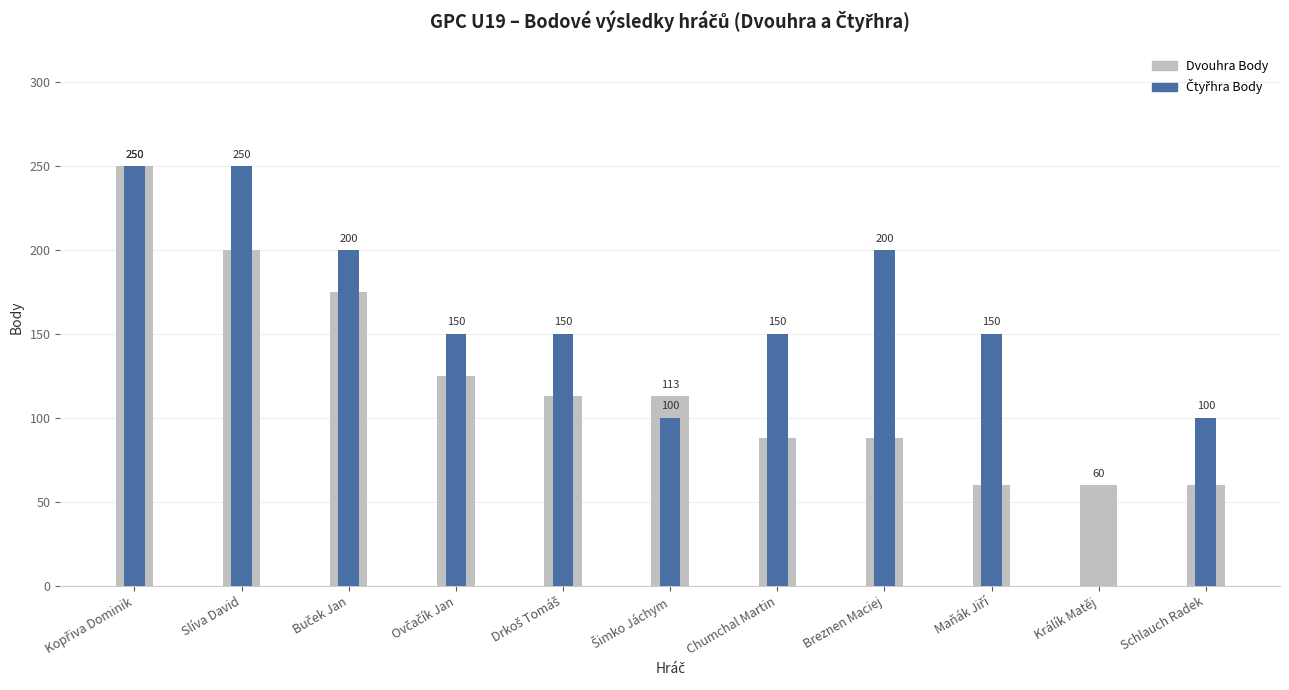

At how many categories does at least one series exceed 58?

11